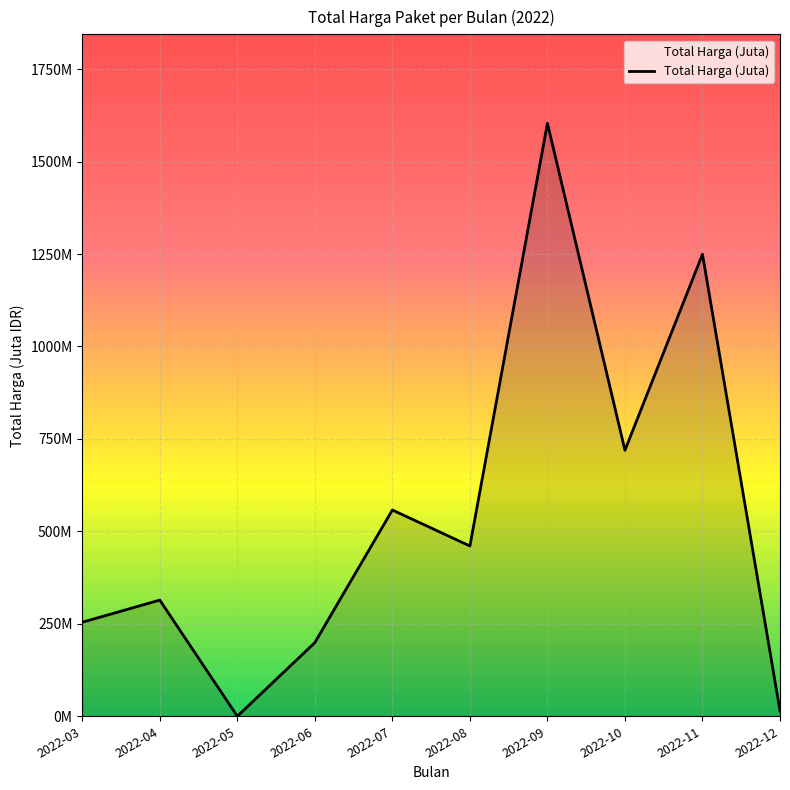

What is the difference between the maximum and minimum values?

1603.7